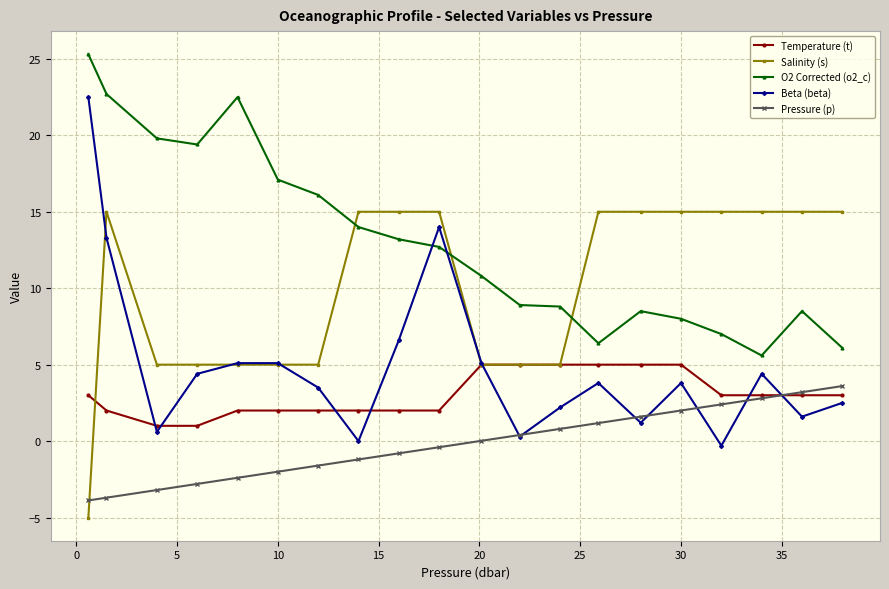

Which series has the largest range (max minus min)?

Beta (beta)